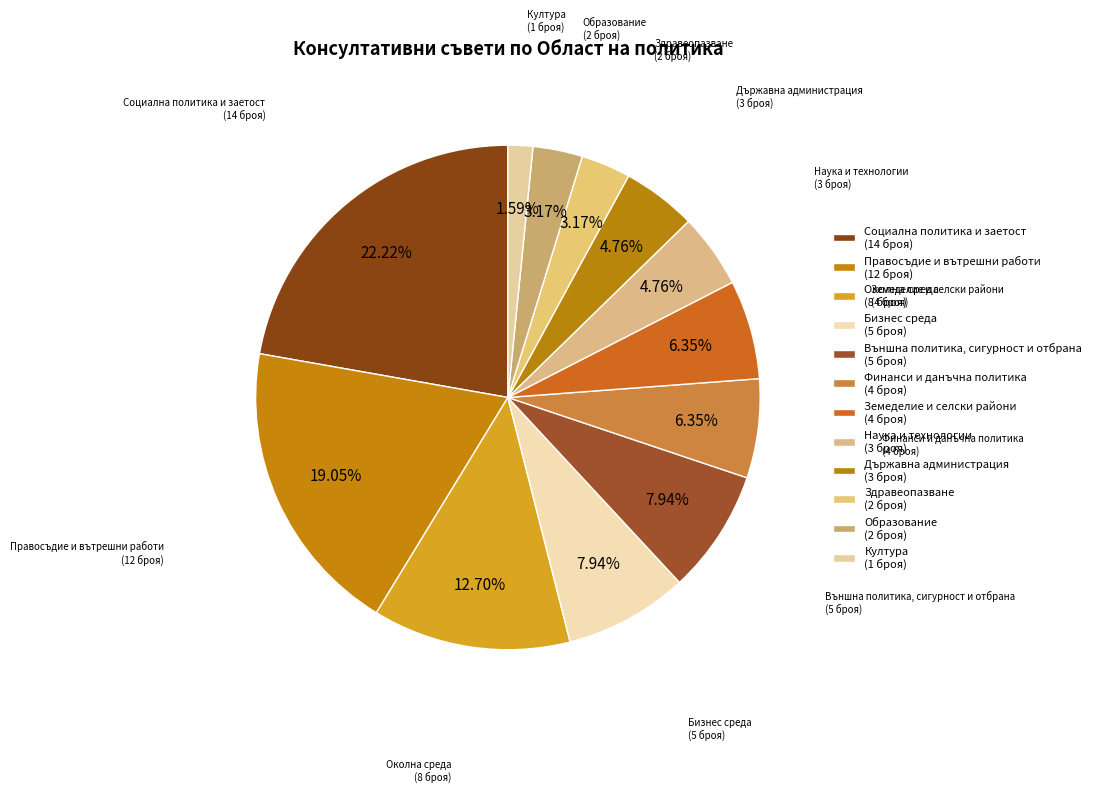

Which category has the biggest portion of the pie?

Социална политика и заетост